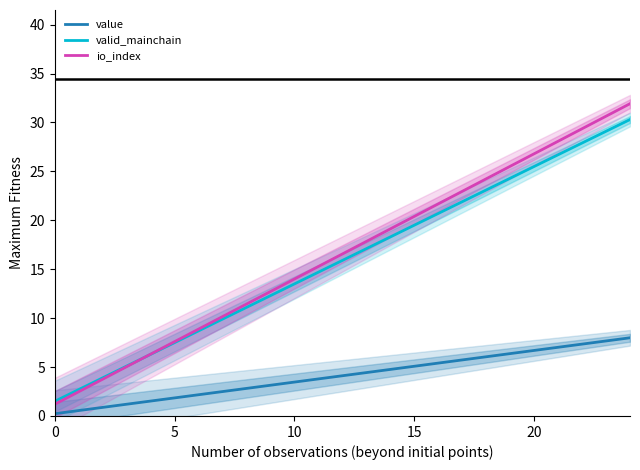

Is the value of io_index at 8 greater than the value of value at 22?

Yes